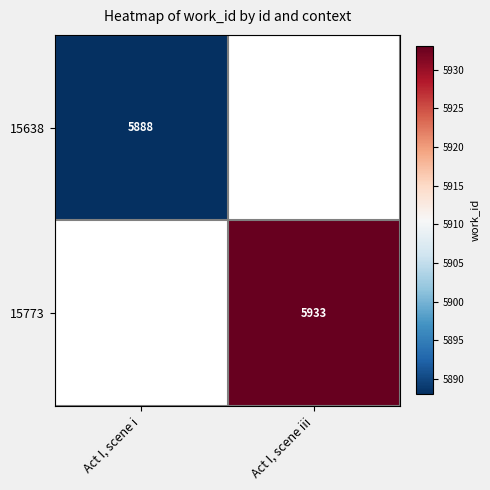

The 15773 series shows 9507 at Act I, scene iii. True or false?

False